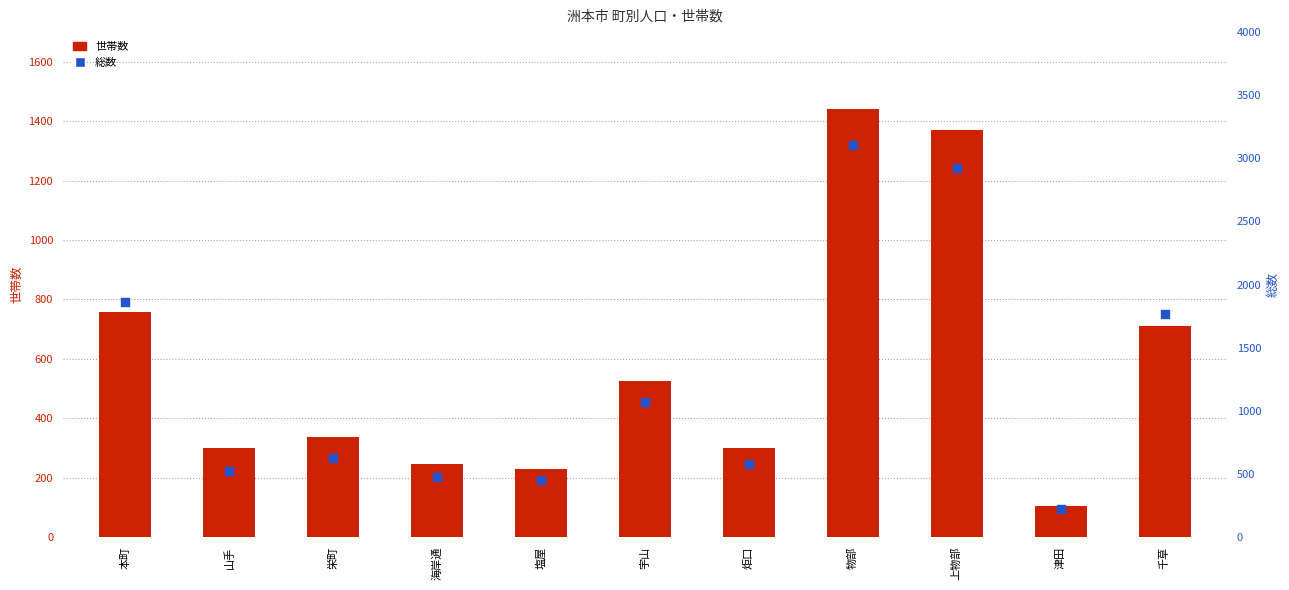

Which series reaches the minimum Y coordinate?

世帯数